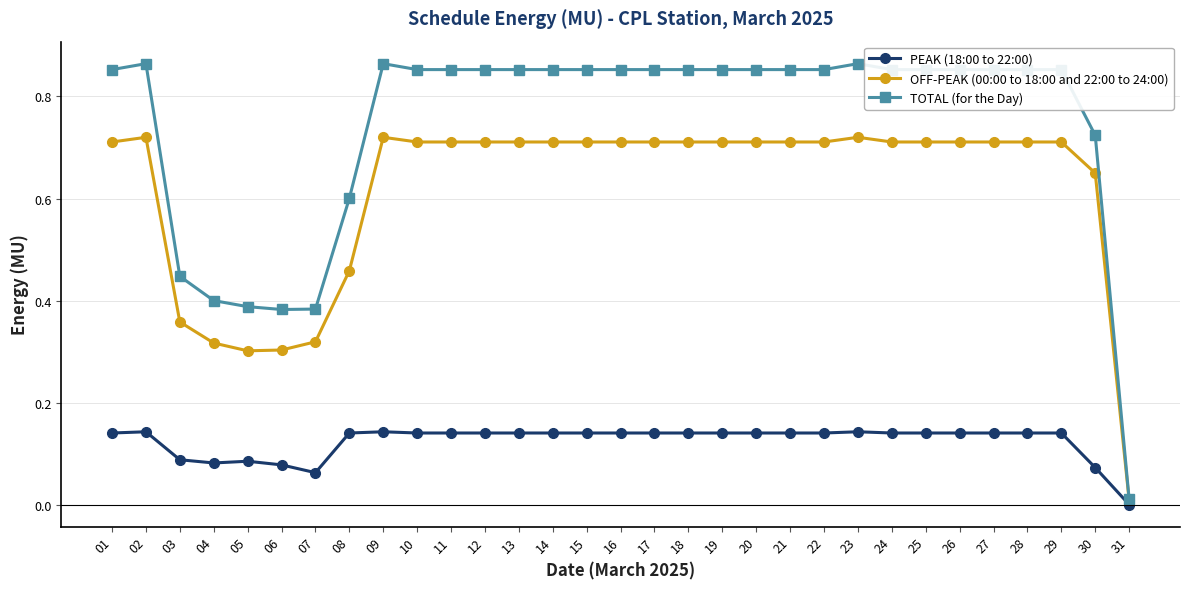

Which series has the widest spread of values?

TOTAL (for the Day)